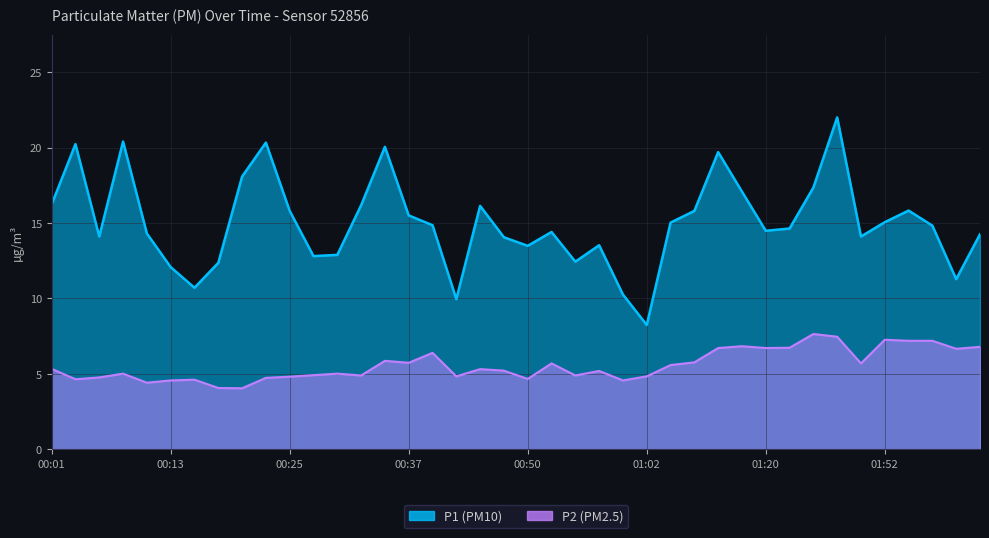

The value of P2 at 02:00 is 6.7. True or false?

True